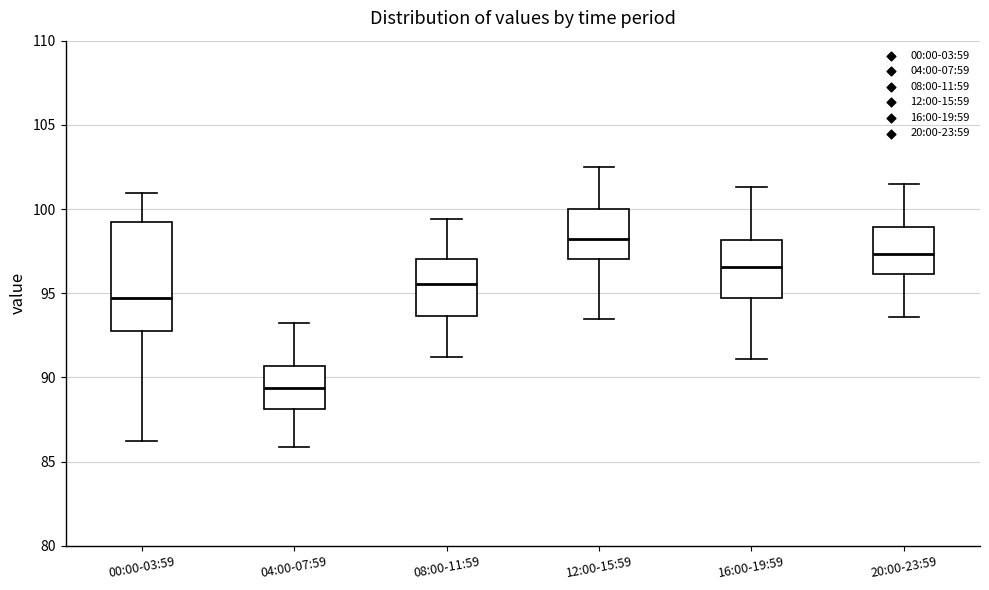

Reading left to right, transcribe this box plot: for each box, give where its median line is, the range the box spans, and where its two whiskers end, as read against the y-axis. The values are not printed on the chart, so give them approximately, as read against the axis.

00:00-03:59: median 94.5, box 92.5 to 99.0, whiskers 86.0 to 101.0
04:00-07:59: median 89.5, box 88.0 to 90.5, whiskers 86.0 to 93.0
08:00-11:59: median 95.5, box 93.5 to 97.0, whiskers 91.0 to 99.5
12:00-15:59: median 98.5, box 97.0 to 100.0, whiskers 93.5 to 102.5
16:00-19:59: median 96.5, box 94.5 to 98.0, whiskers 91.0 to 101.5
20:00-23:59: median 97.5, box 96.0 to 99.0, whiskers 93.5 to 101.5